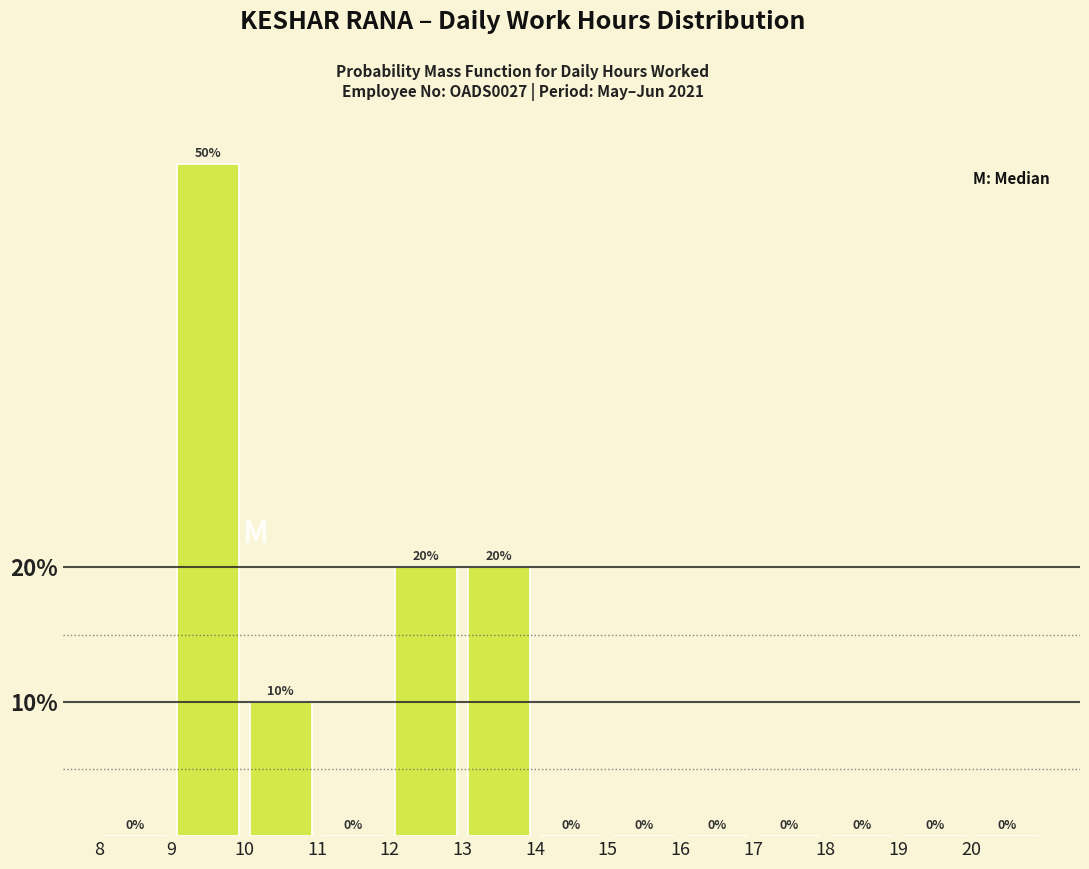

Reading left to right, list every bar in this chart as the range it spans on the x-axis followed by its height.

8 to 9: 0
9 to 10: 50
10 to 11: 10
11 to 12: 0
12 to 13: 20
13 to 14: 20
14 to 15: 0
15 to 16: 0
16 to 17: 0
17 to 18: 0
18 to 19: 0
19 to 20: 0
20 to 21: 0